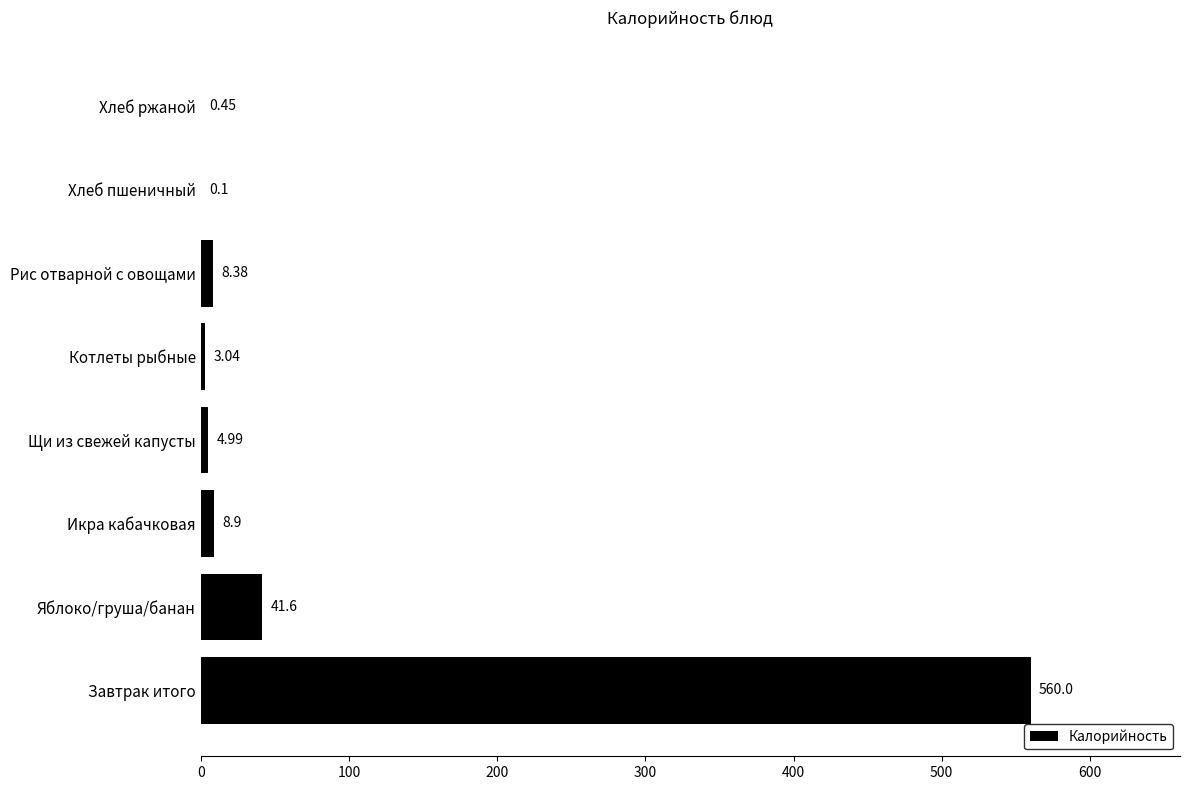

At which category does the chart reach its peak across all series?

Завтрак итого